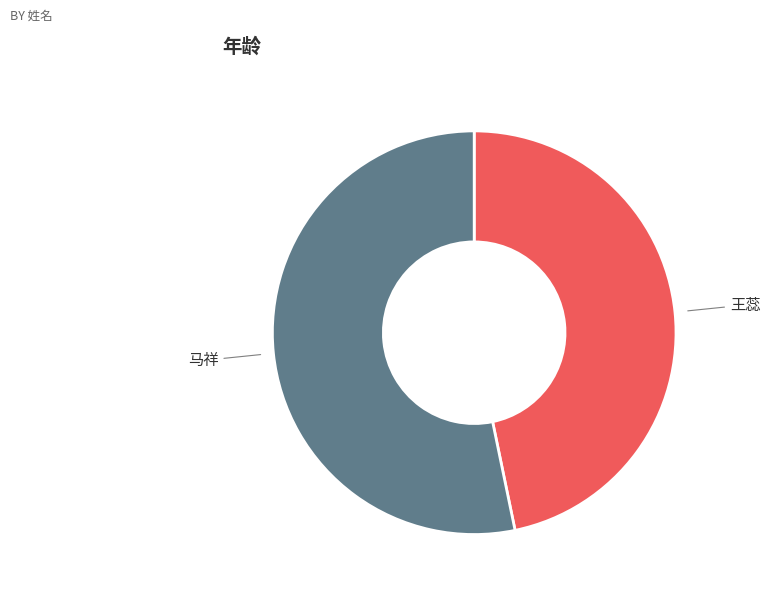

Which has a higher value, 王蕊 or 马祥?

马祥